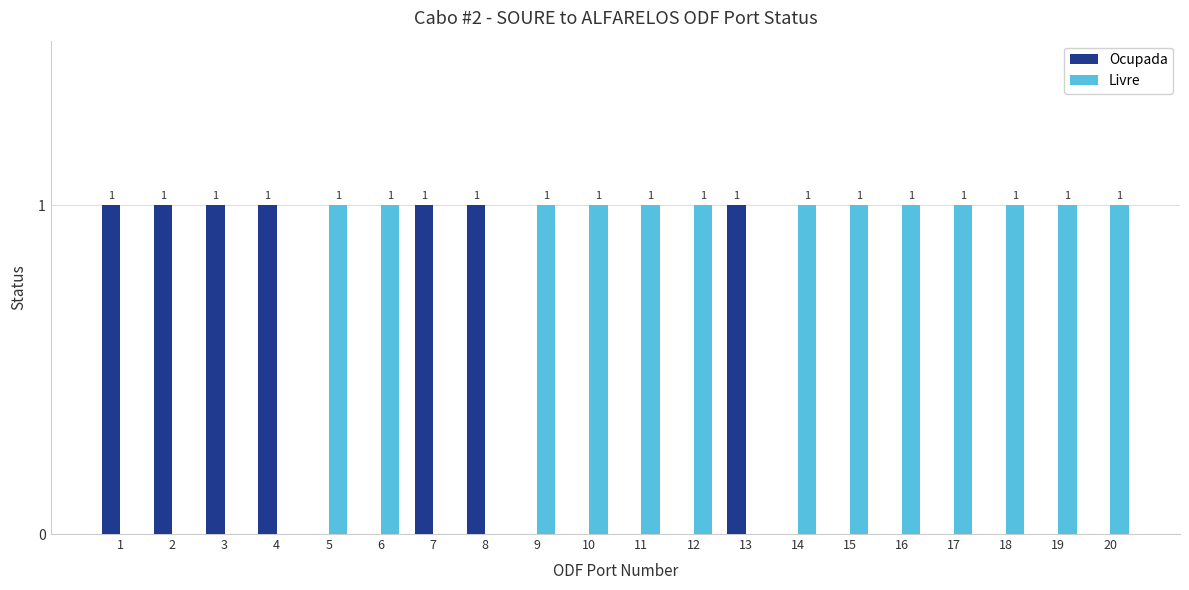

What is the total value across all series at 11?

1